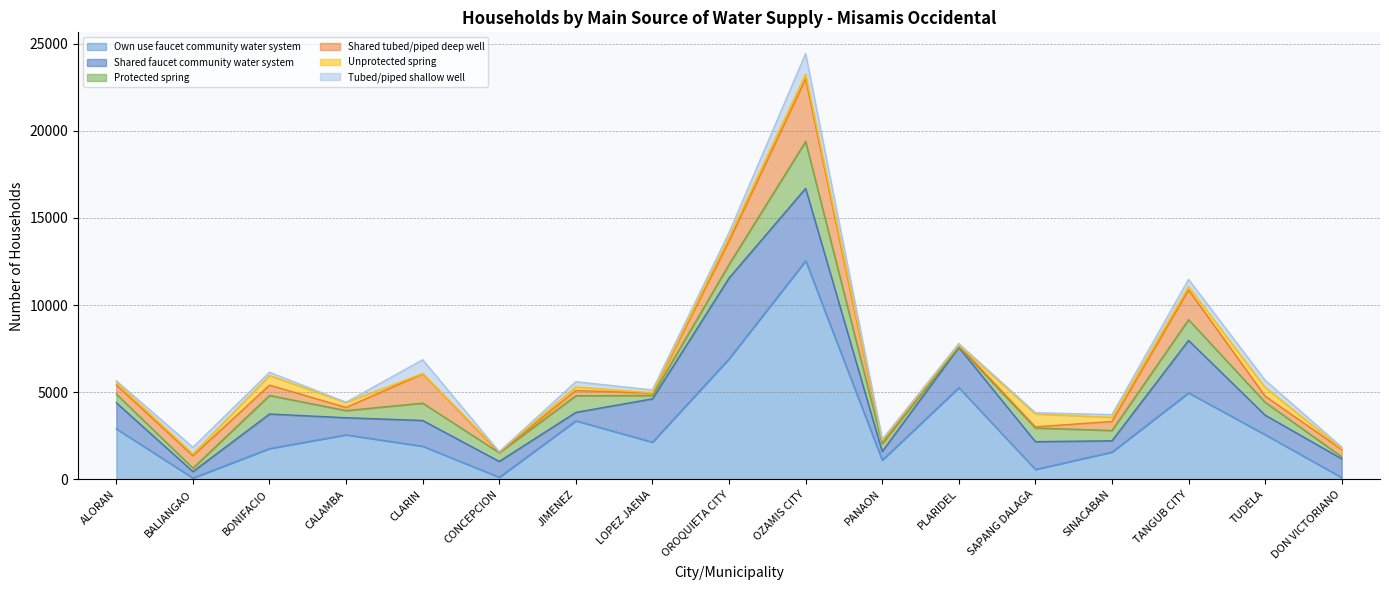

What position from the right is OROQUIETA CITY?

9